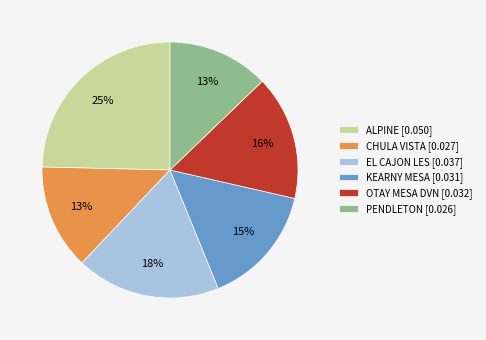

To the nearest percent, what is the combined percentage of EL CAJON LES [0.037] and PENDLETON [0.026]?

31%